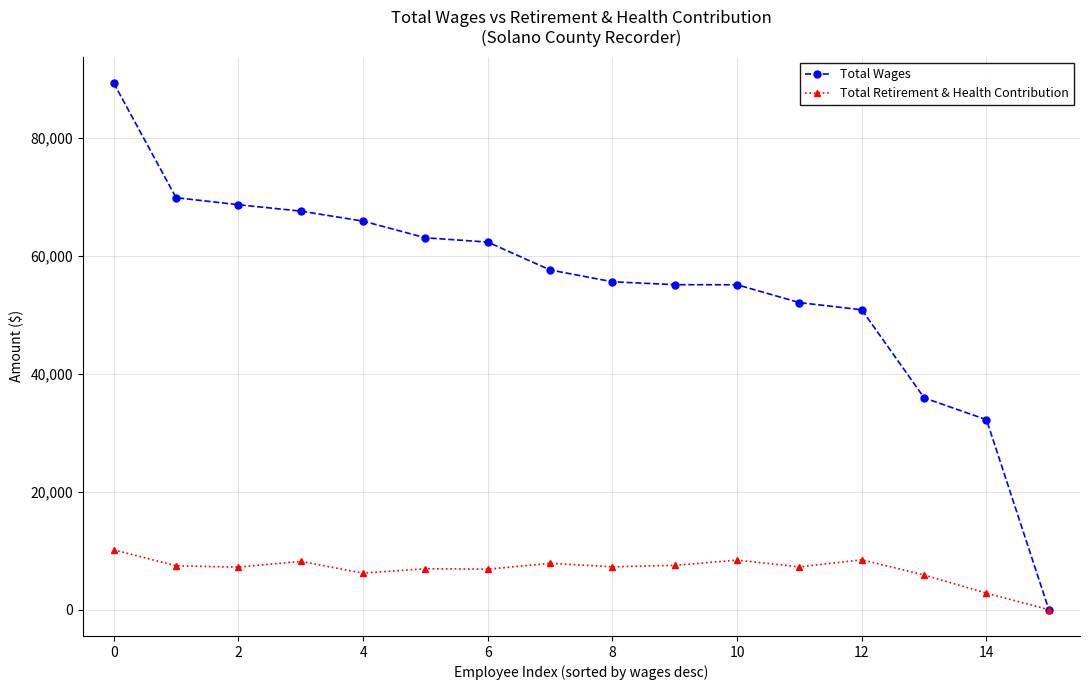

List the series in order of their overall mean, highest first.

Total Wages, Total Retirement & Health Contribution